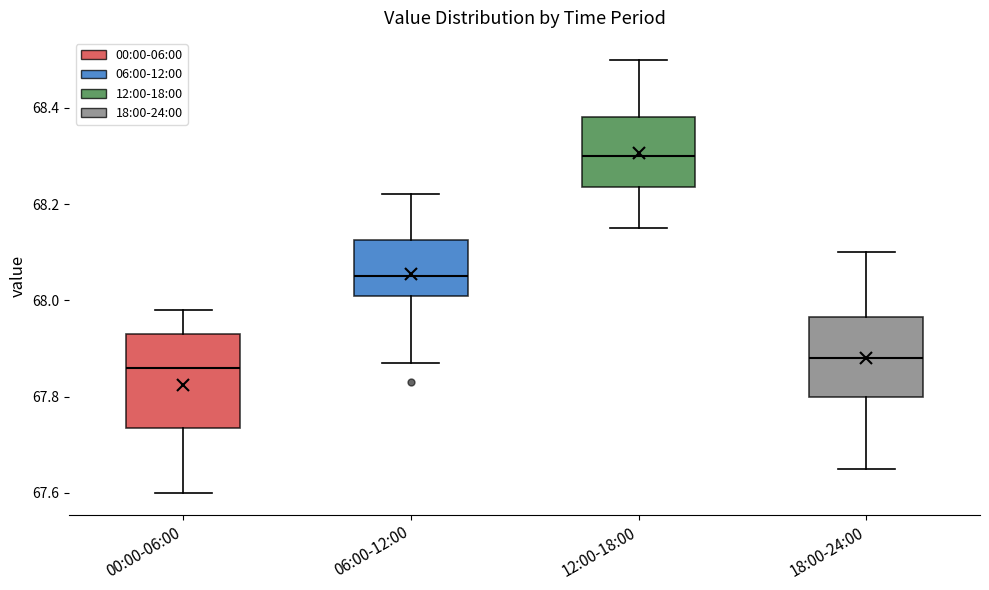

Comparing the boxes themselves (not the whiskers), which one is the tallest?

00:00-06:00